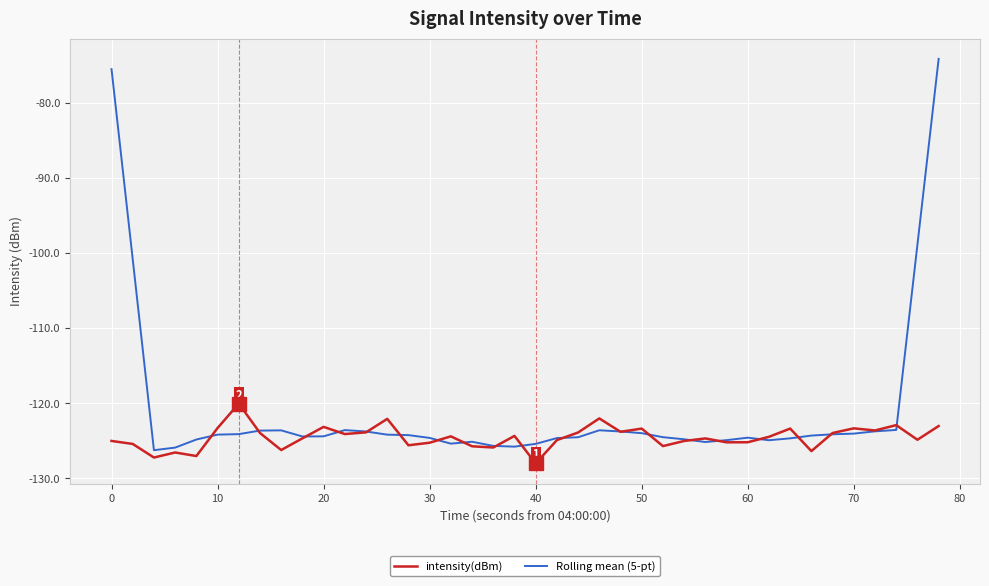

What is the greatest value displayed?

-74.2